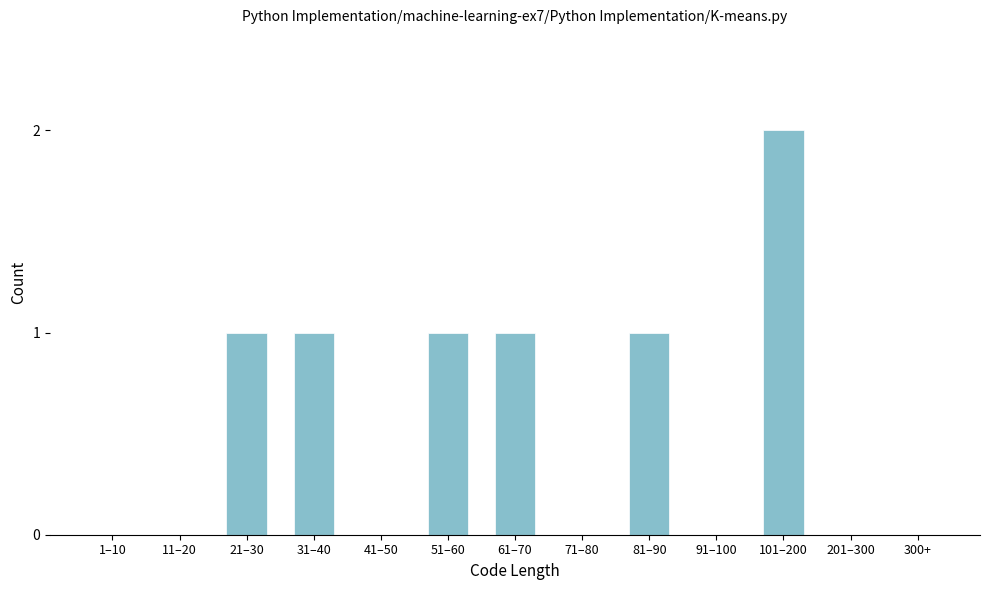

Reading right to left, extract all data points from this chart.

300+=0	201–300=0	101–200=2	91–100=0	81–90=1	71–80=0	61–70=1	51–60=1	41–50=0	31–40=1	21–30=1	11–20=0	1–10=0